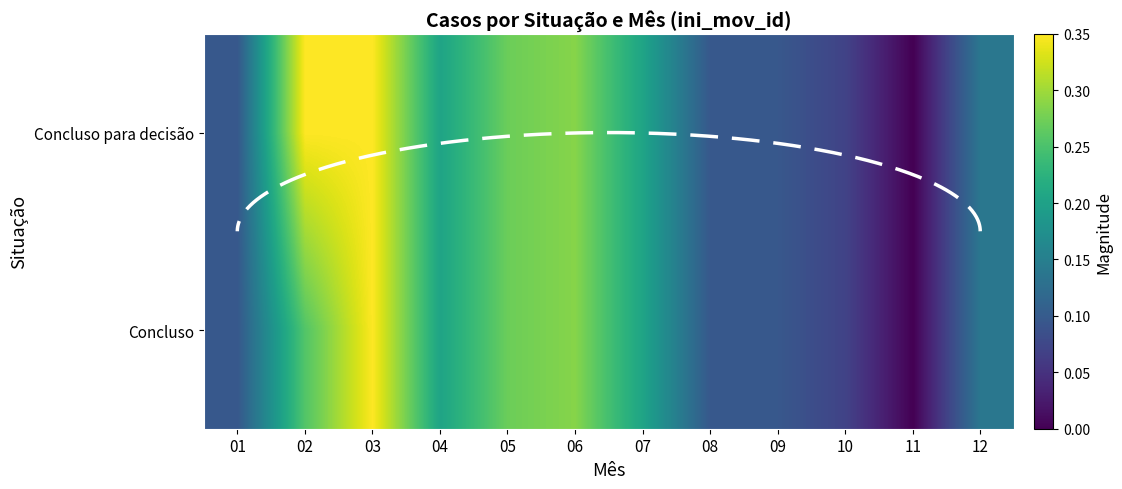

At which label is Concluso closest to 0?

11